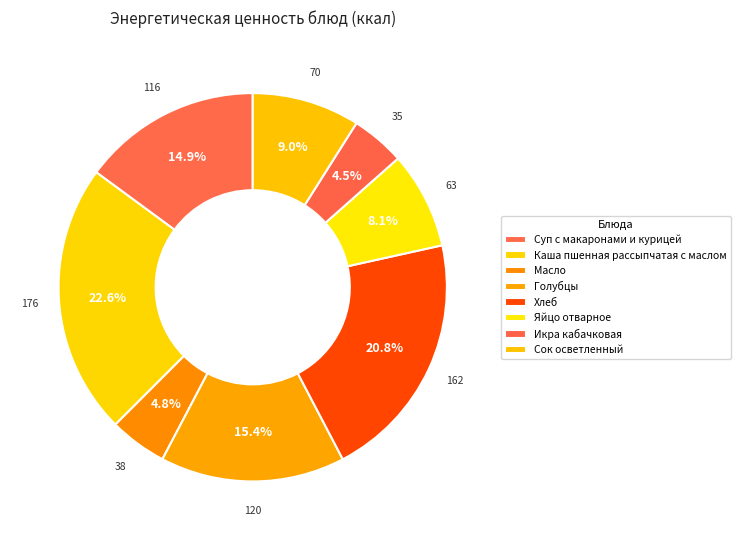

How many segments does this pie chart have?

8